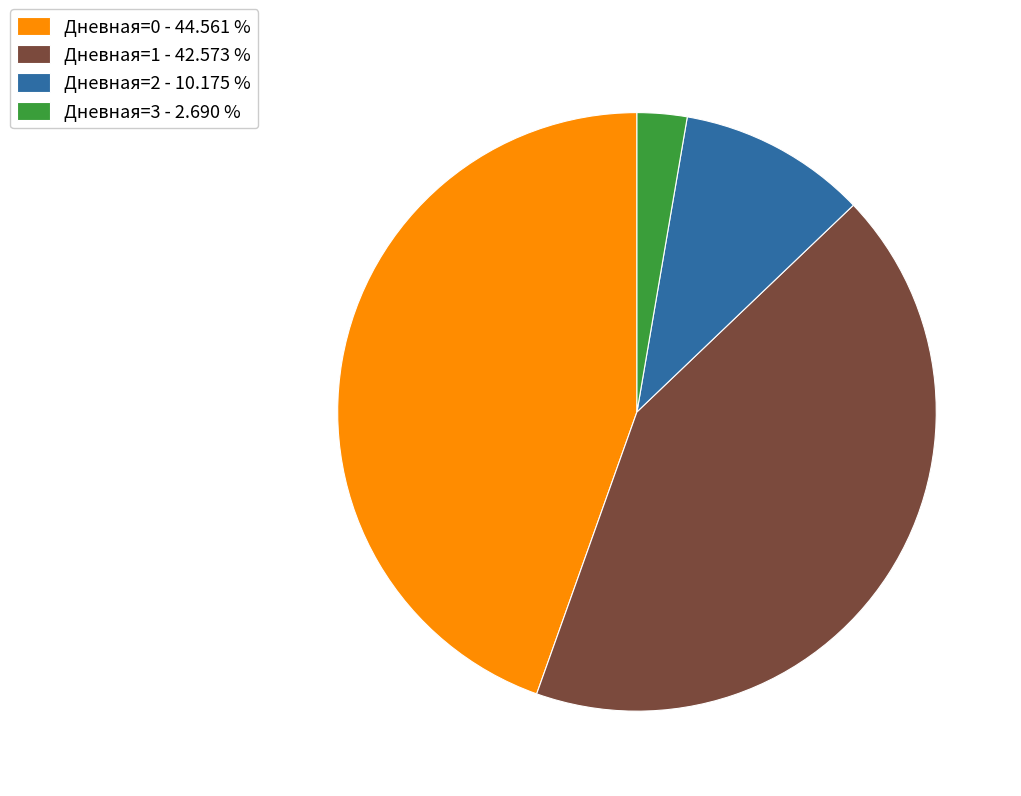

Which slice is the smallest?

Дневная=3 - 2.690 %